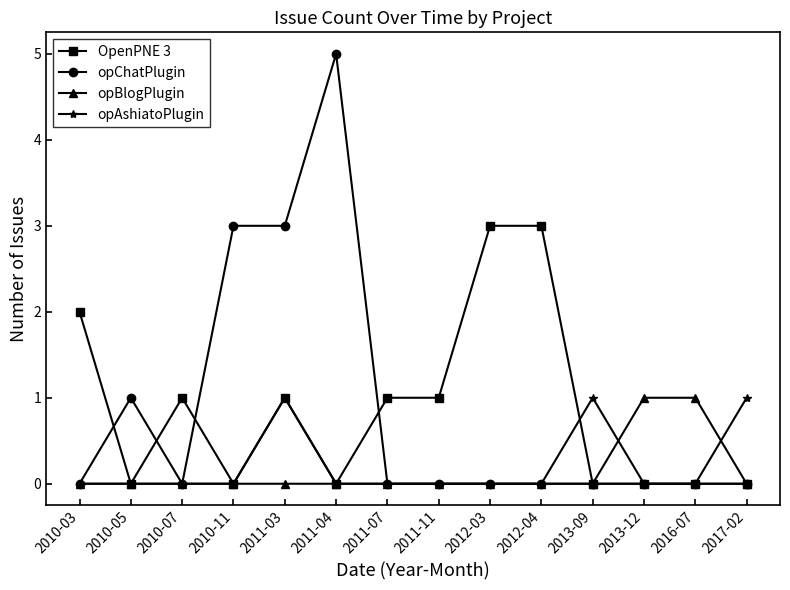

True or false: OpenPNE 3 and opAshiatoPlugin cross at least once.

True